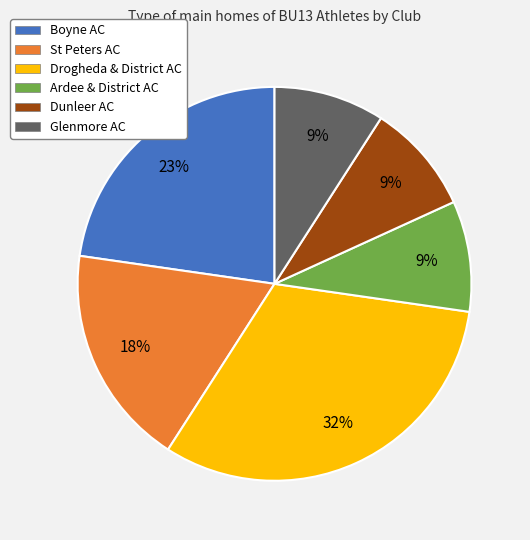

True or false: Drogheda & District AC accounts for 32% of the total.

True